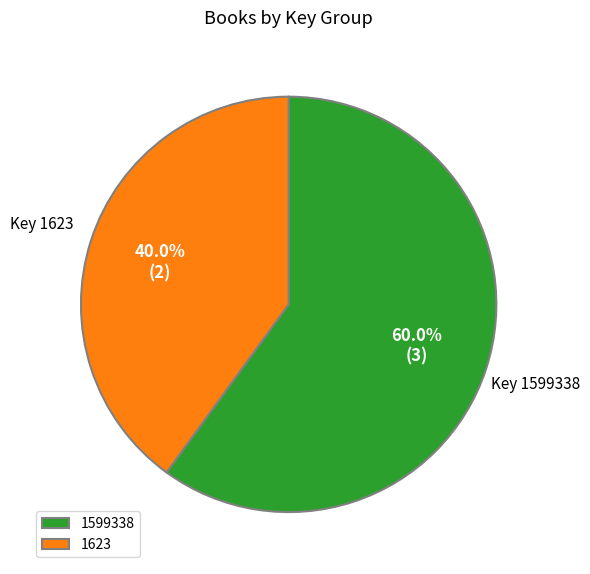

Does any single category account for the majority?

Yes